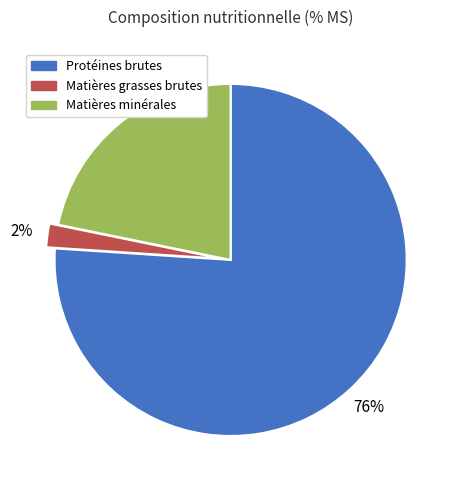

Which category has the smallest portion of the pie?

Matières grasses brutes